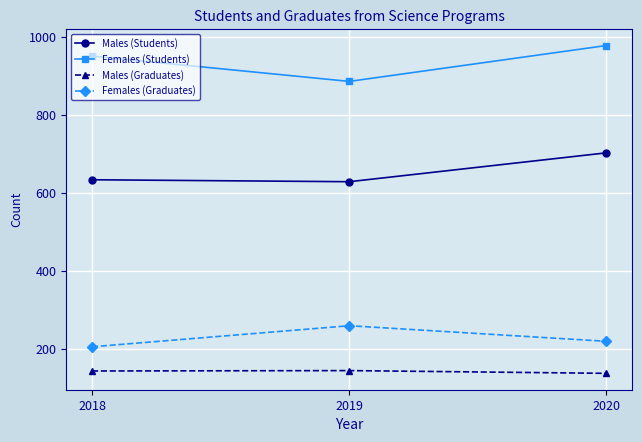

Which series changed the most between 2018 and 2020?

Males (Students)